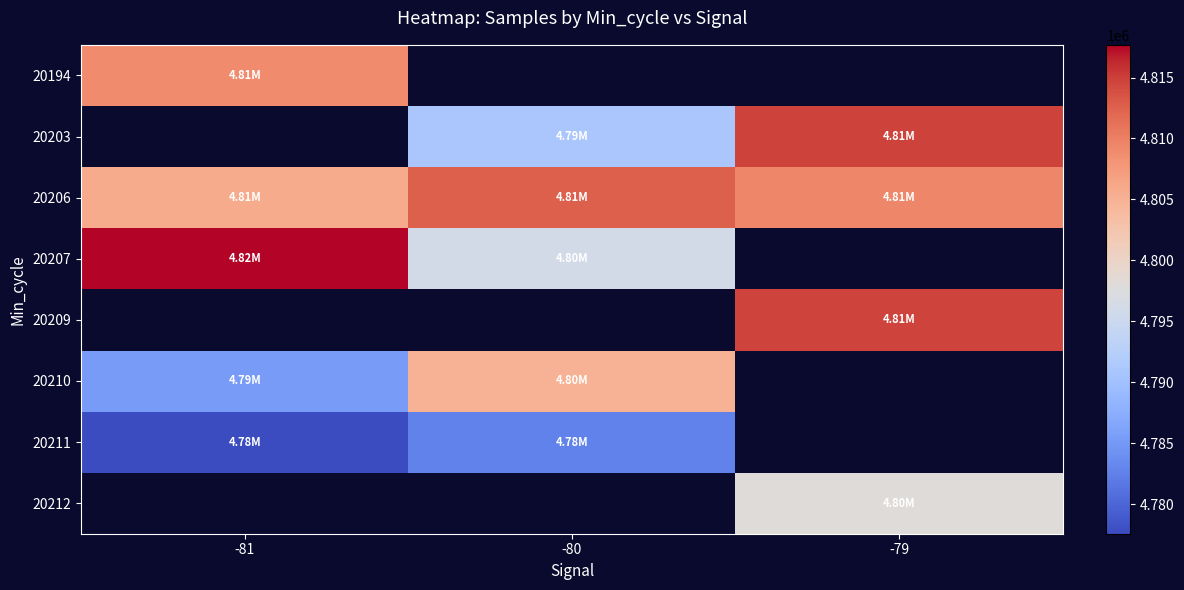

Is the value of 20207 at -81 greater than the value of 20210 at -79?

No